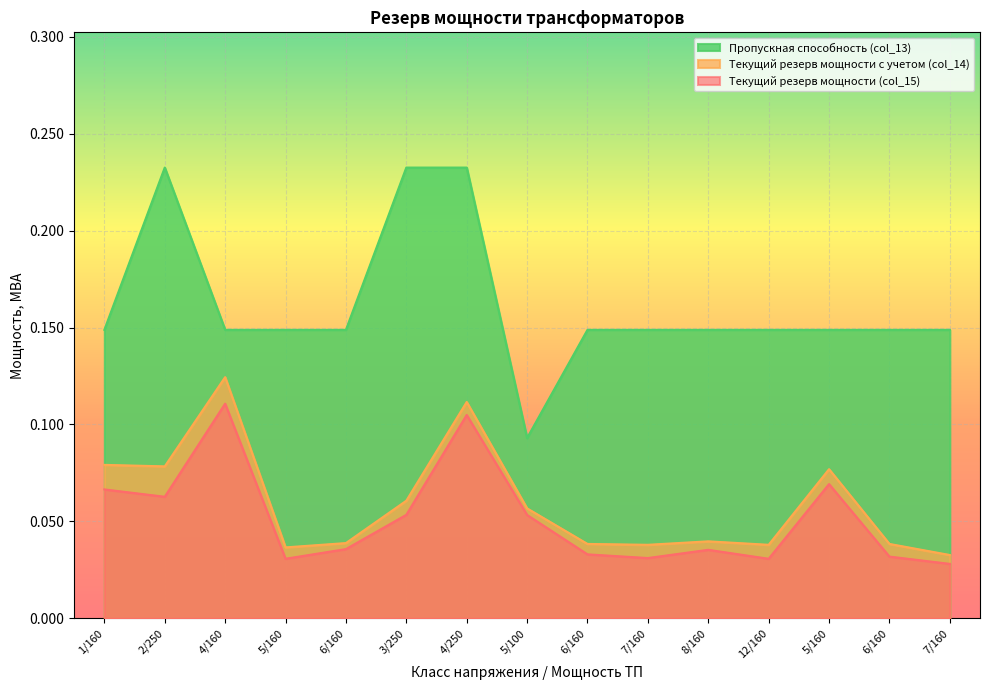

What is the sum of the Текущий резерв мощности с учетом (col_14) values at 6/160 and 6/160?

0.1